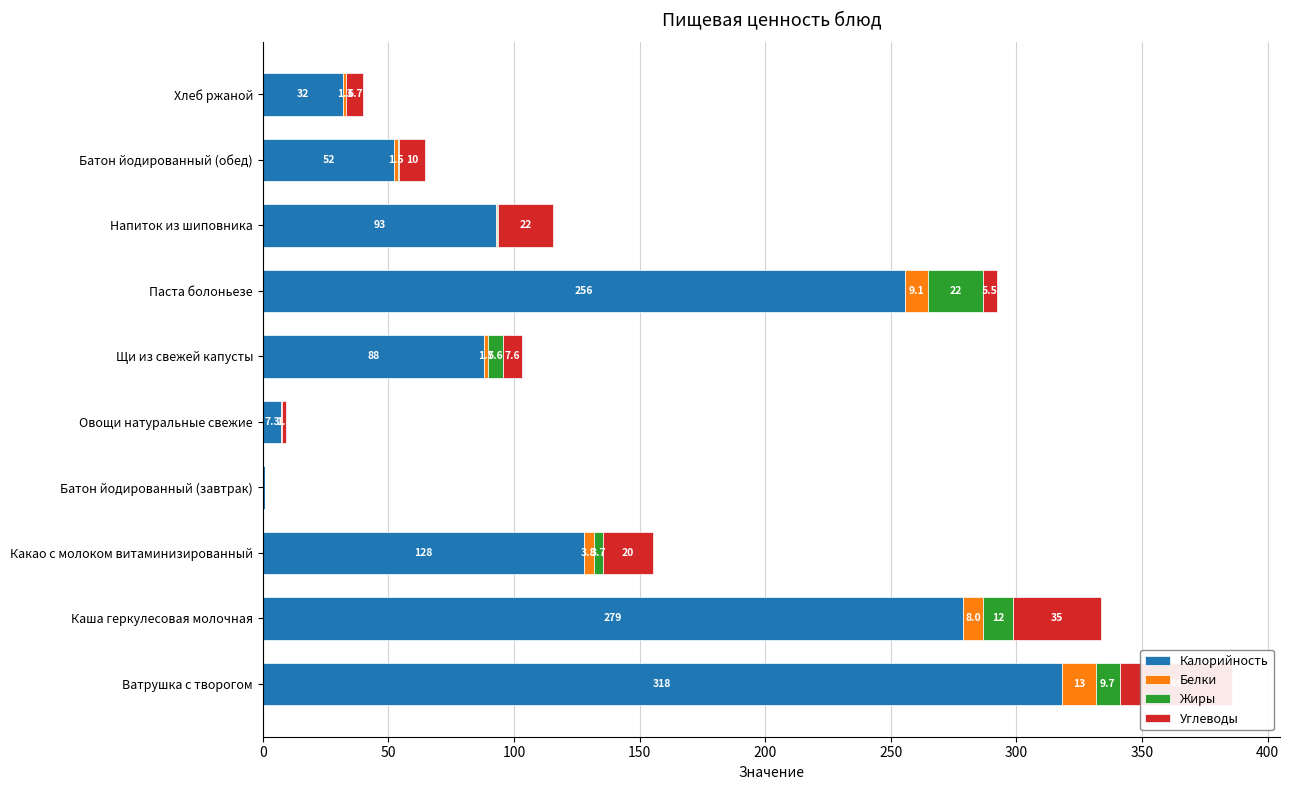

How many groups of bars are there?

10